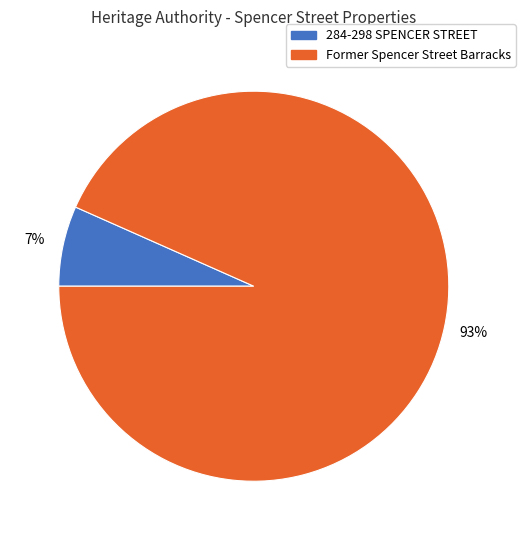

Which has a higher value, 284-298 SPENCER STREET or Former Spencer Street Barracks?

Former Spencer Street Barracks